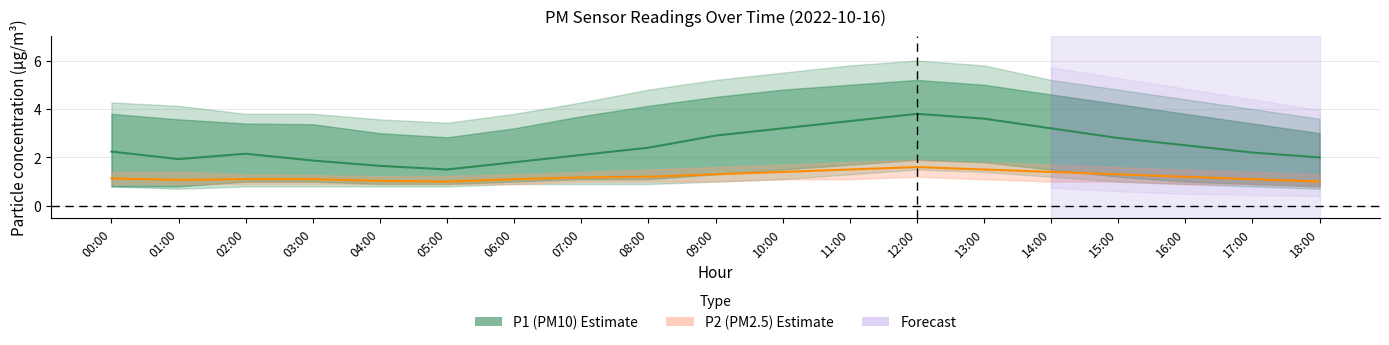

Read the P1 (PM10) value at 04:00.

1.6